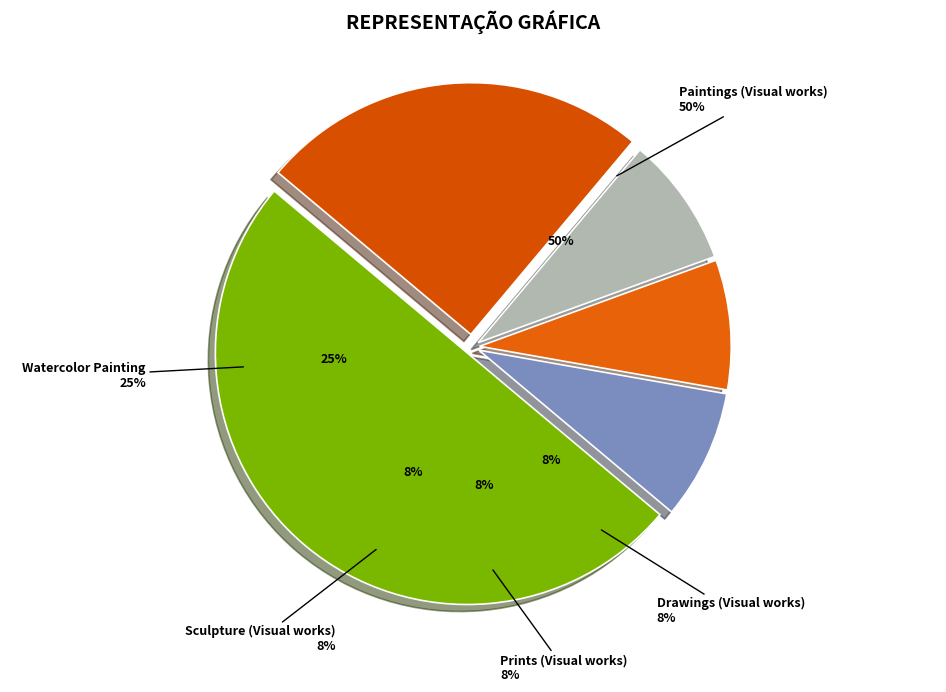

What percentage do Sculpture (Visual works) and Paintings (Visual works) together represent?

58.3%